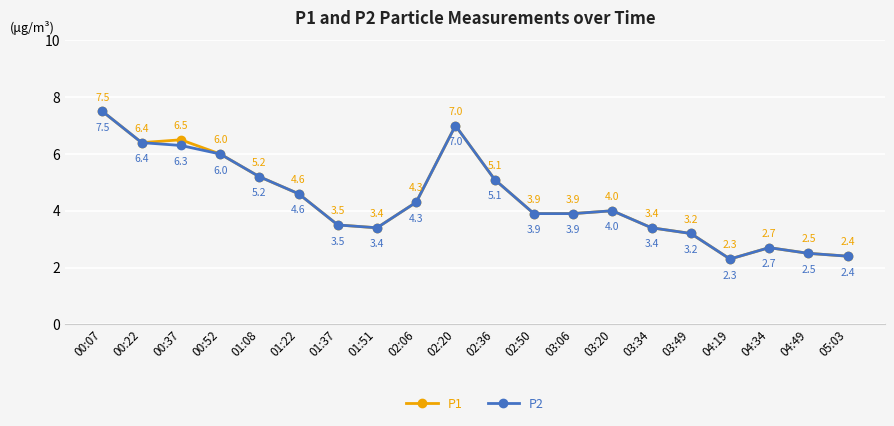

List the series in order of their overall mean, highest first.

P1, P2